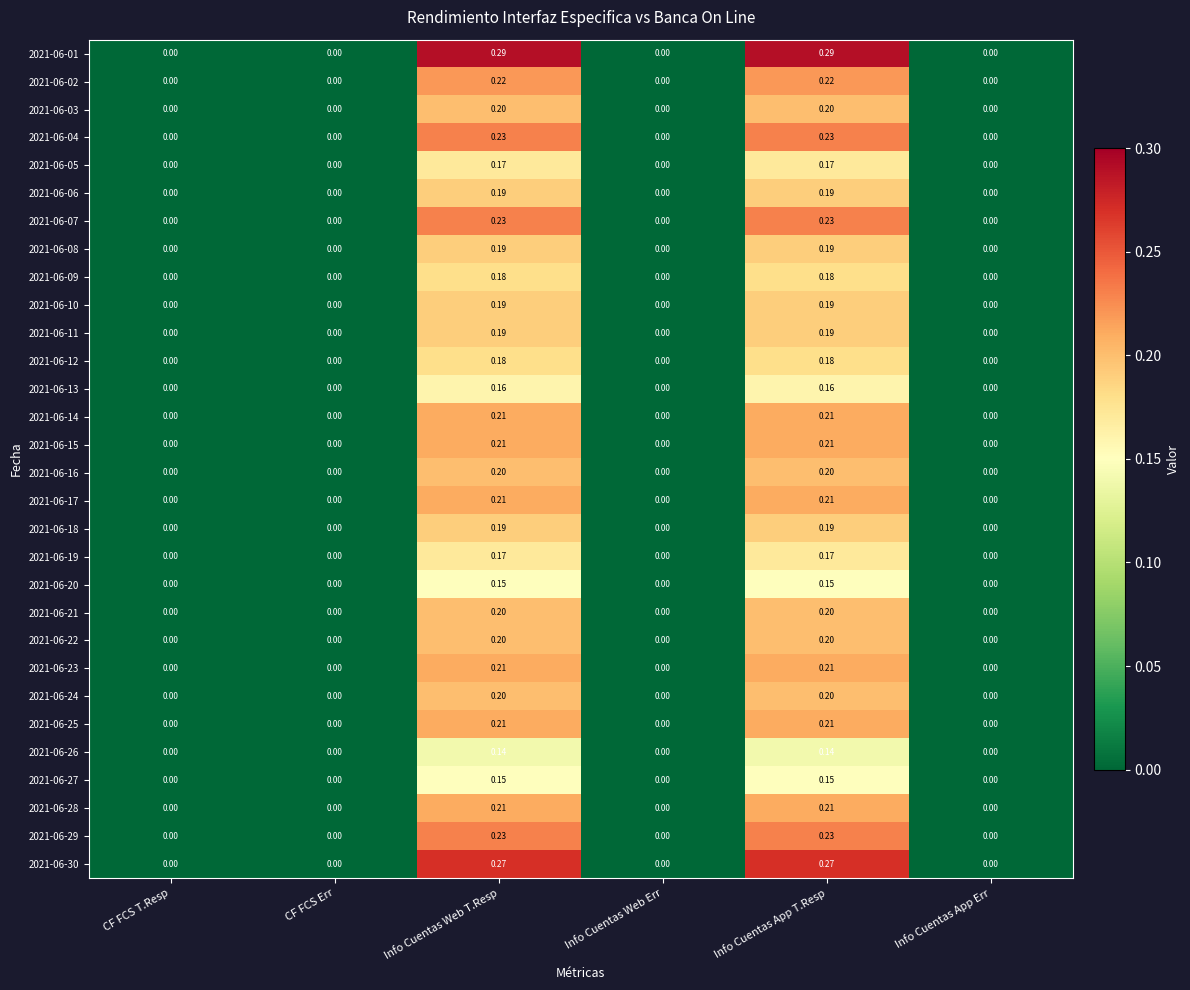

Rank the series by their maximum value, from highest to lowest.

2021-06-01, 2021-06-30, 2021-06-04, 2021-06-07, 2021-06-29, 2021-06-02, 2021-06-14, 2021-06-15, 2021-06-17, 2021-06-23, 2021-06-25, 2021-06-28, 2021-06-03, 2021-06-16, 2021-06-21, 2021-06-22, 2021-06-24, 2021-06-06, 2021-06-08, 2021-06-10, 2021-06-11, 2021-06-18, 2021-06-09, 2021-06-12, 2021-06-05, 2021-06-19, 2021-06-13, 2021-06-20, 2021-06-27, 2021-06-26